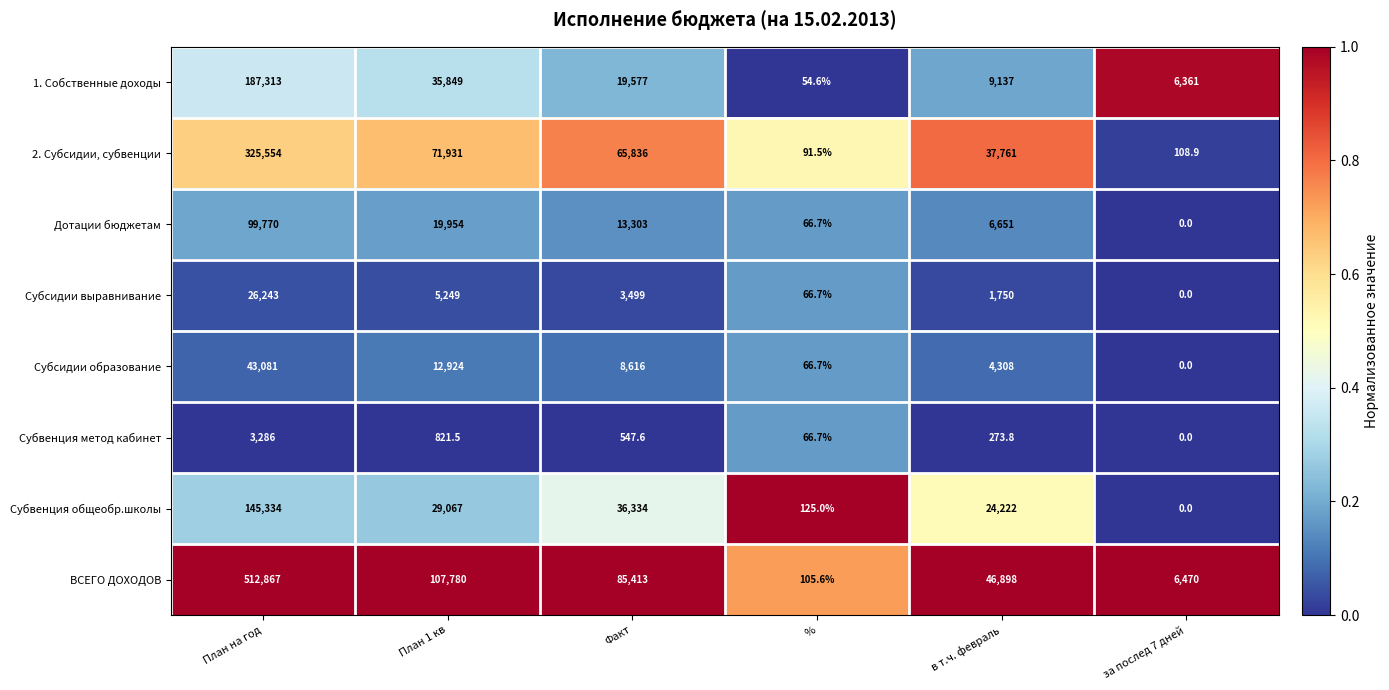

Count the number of data series in this chart.

8